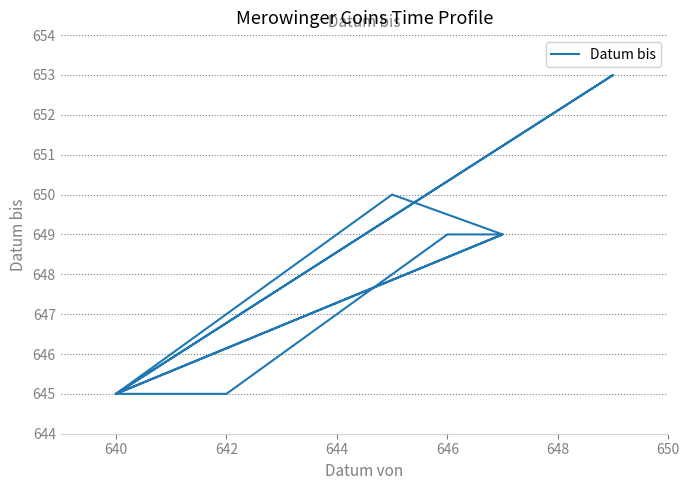

Read the value at 640.

645